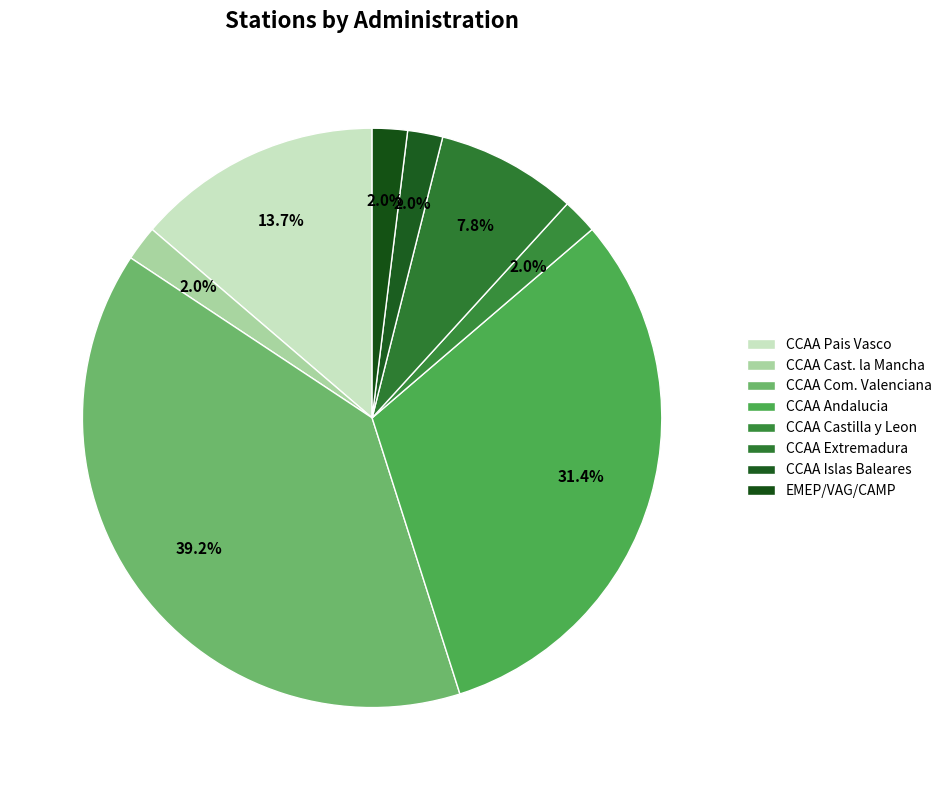

Is it true that CCAA Extremadura is 18% of the pie?

False